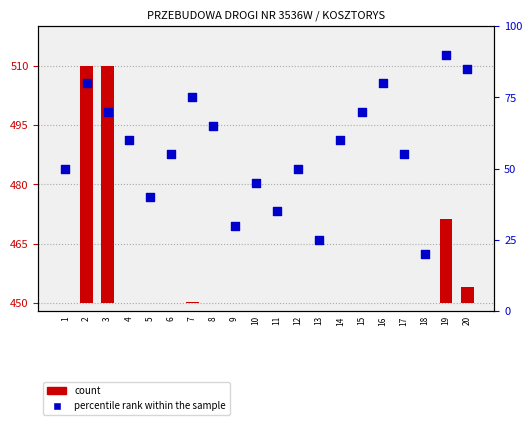

What is the change in value from 3 to 10?

-25